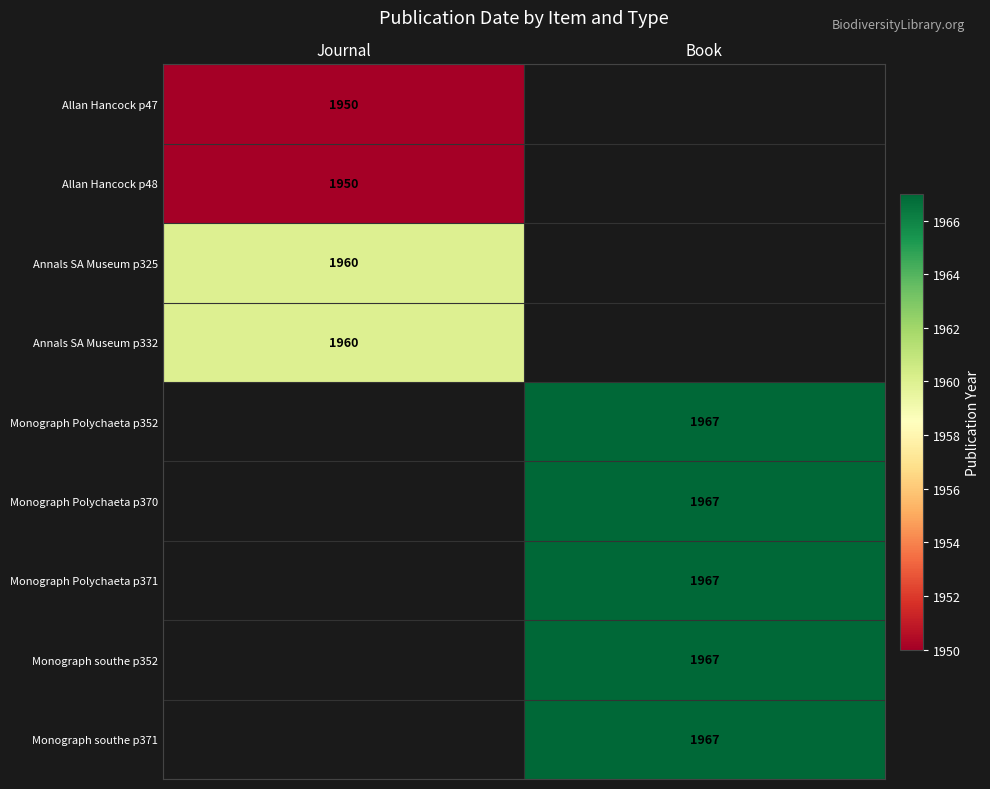

The Monograph Polychaeta p352 series shows 1967 at Book. True or false?

True